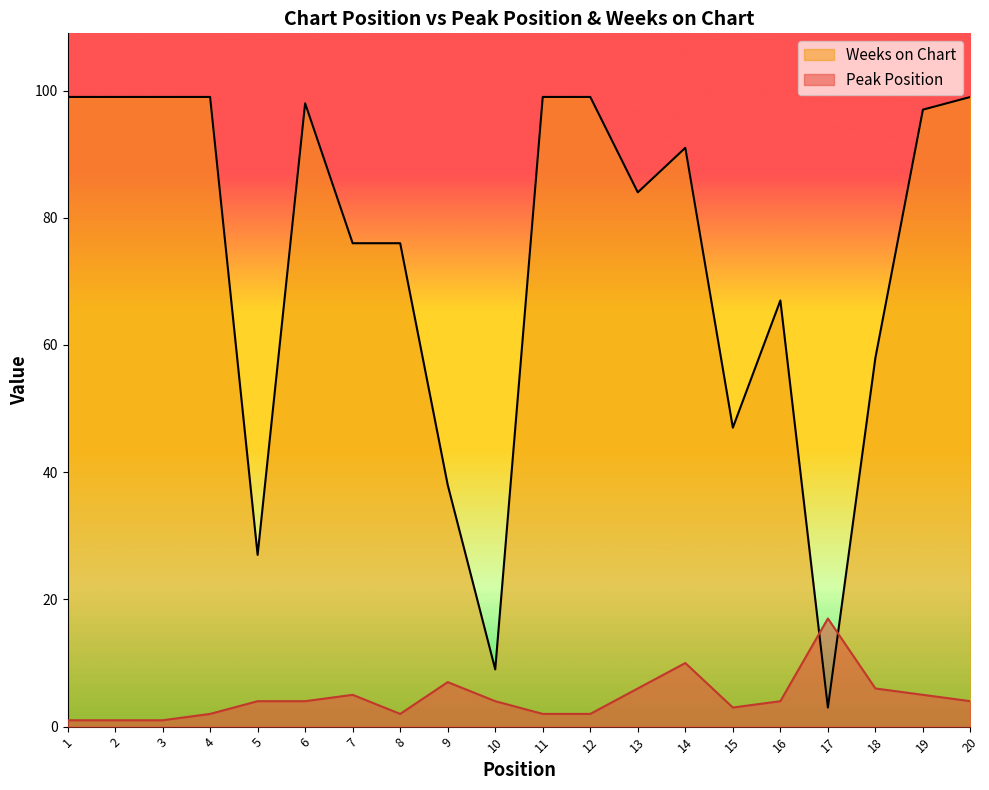

Is the value of Weeks on Chart at 20 greater than the value of Peak Position at 9?

Yes